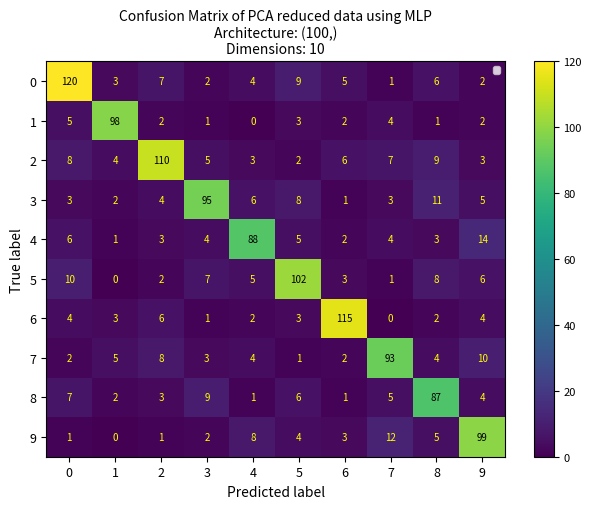

Rank the categories by 2 value from lowest to highest.

5, 4, 9, 1, 3, 6, 7, 0, 8, 2